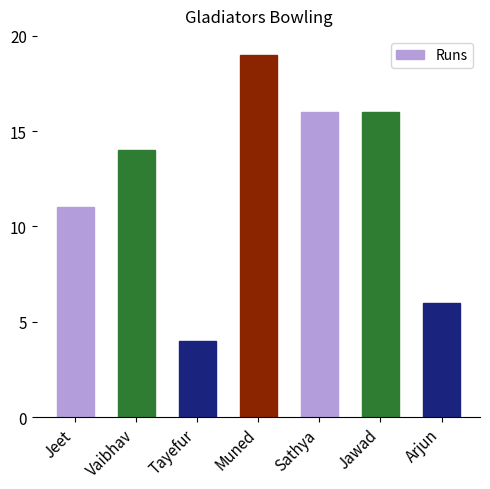

What is the sum of the values at Jawad and Muned?

35